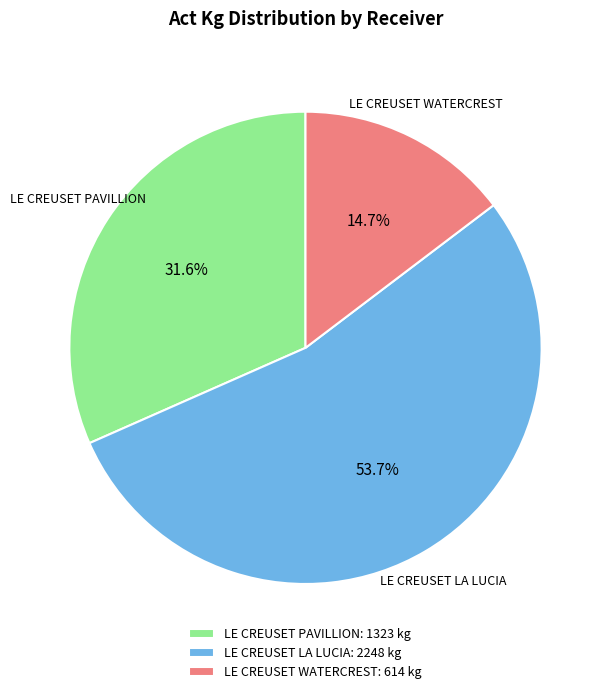

Do LE CREUSET PAVILLION: 1323 kg and LE CREUSET LA LUCIA: 2248 kg together represent more than half of the pie?

Yes